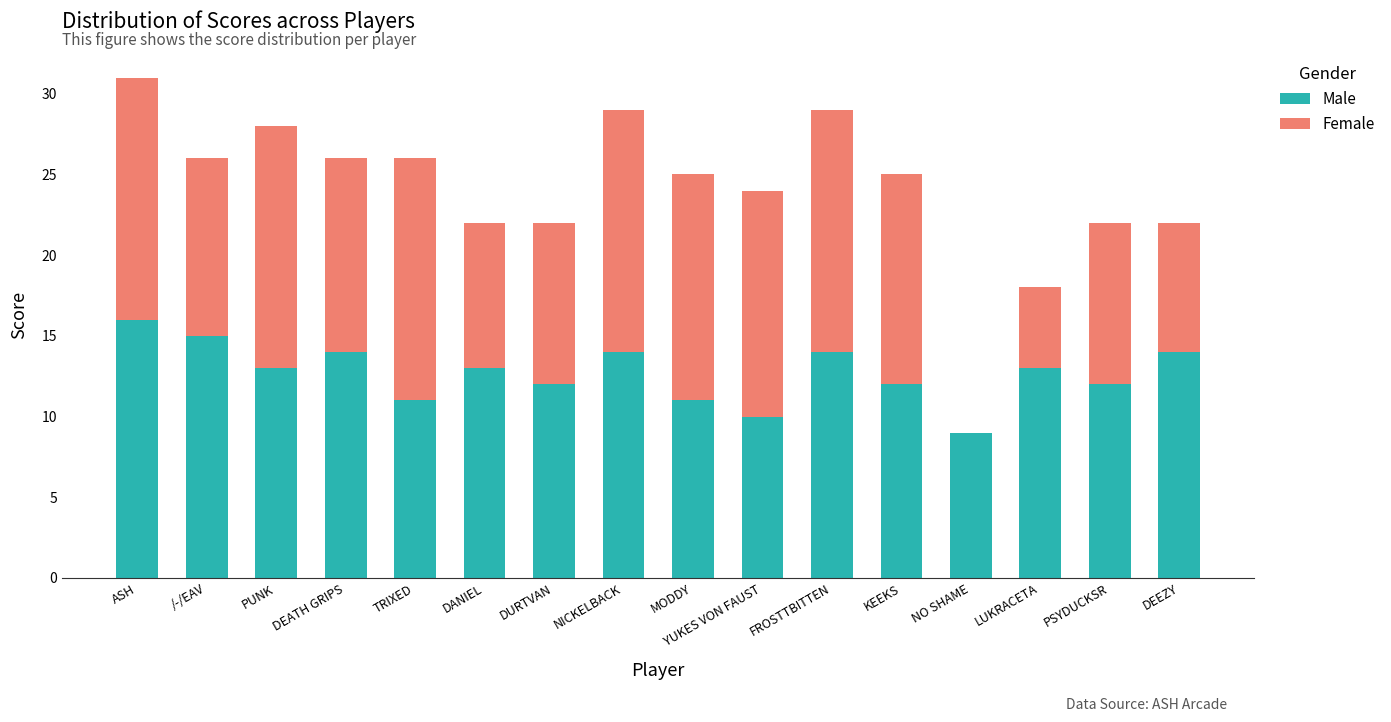

At which category is the sum across all series the highest?

ASH